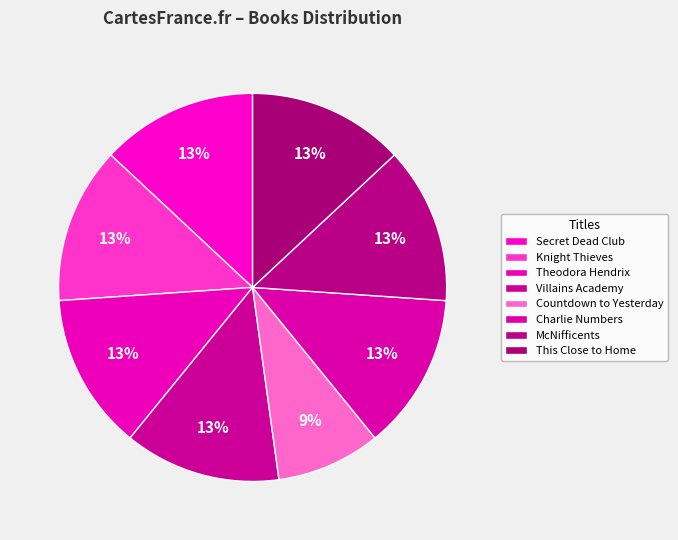

Which slice is the smallest?

Countdown to Yesterday